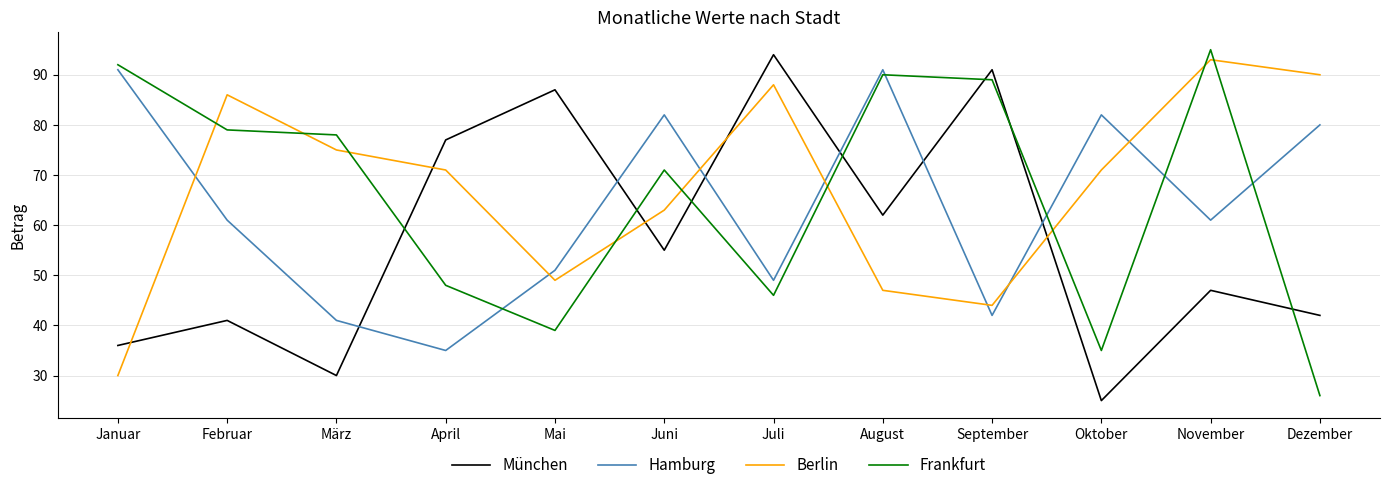

List the series in order of their overall mean, lowest first.

München, Hamburg, Frankfurt, Berlin